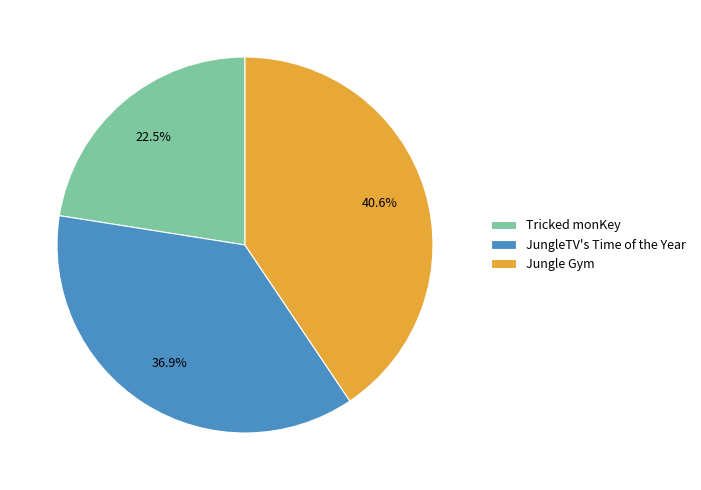

Is the sum of Tricked monKey and JungleTV's Time of the Year greater than half?

Yes